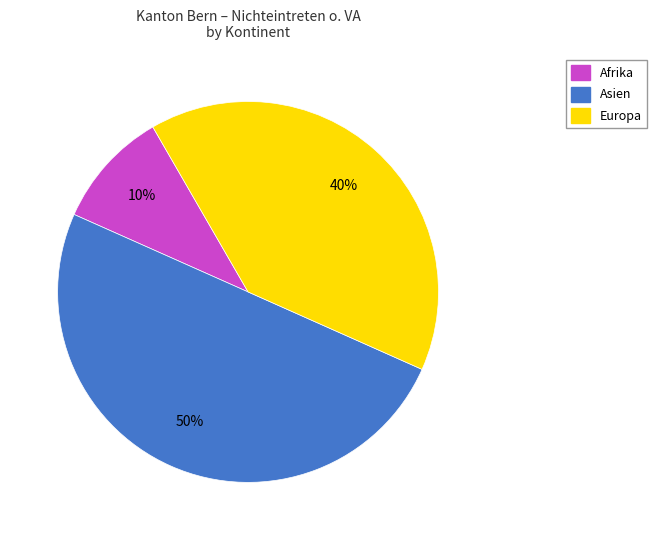

To the nearest percent, what is the difference between the largest and smallest slice percentages?

40%